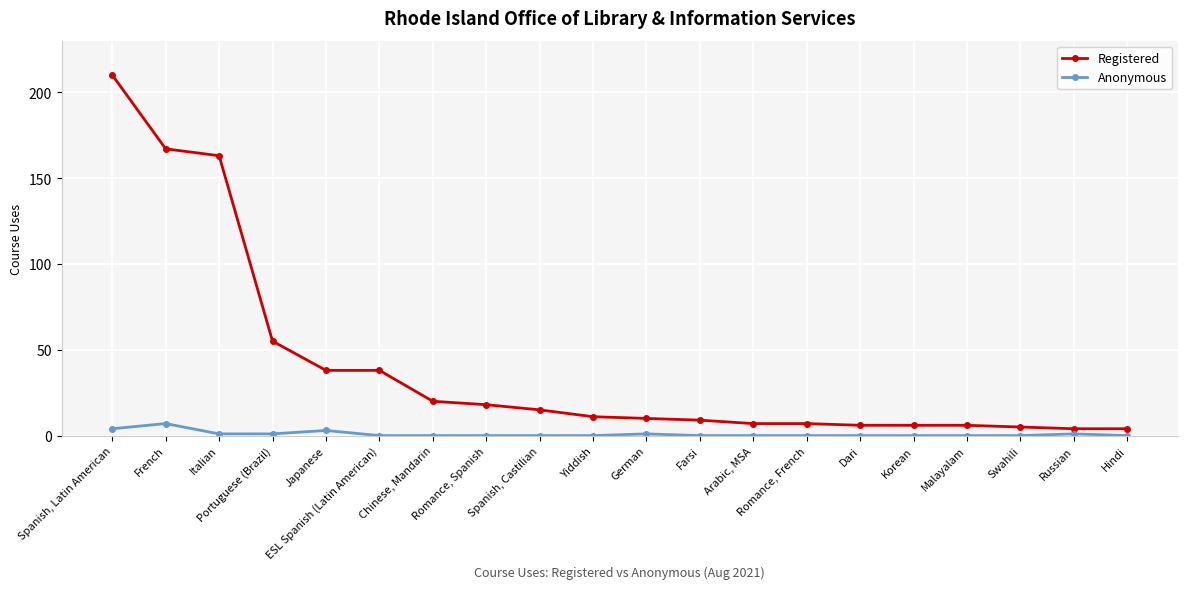

Does the chart have visible grid lines?

Yes